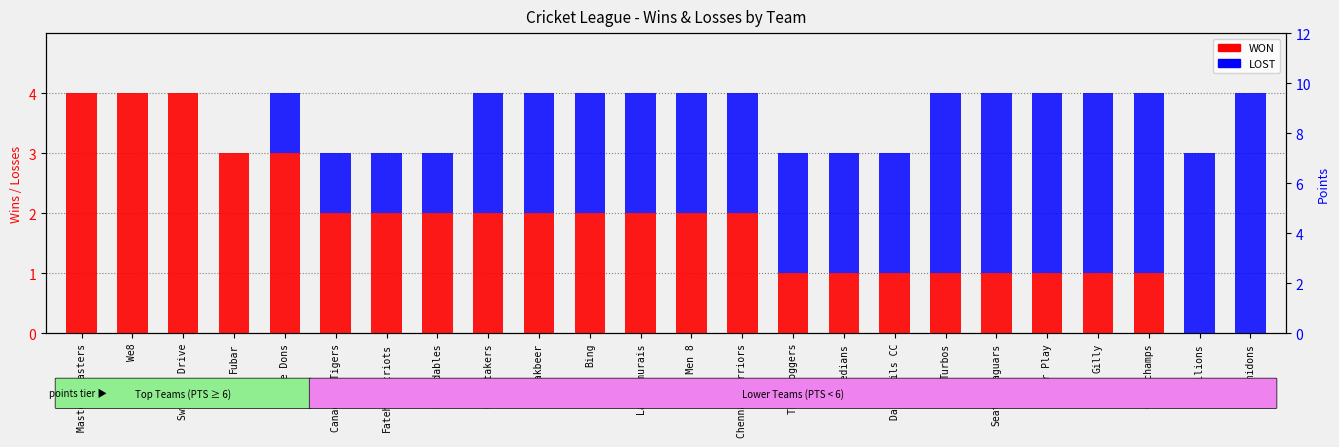

What is the label of the 10th bar from the right?

The Sloggers